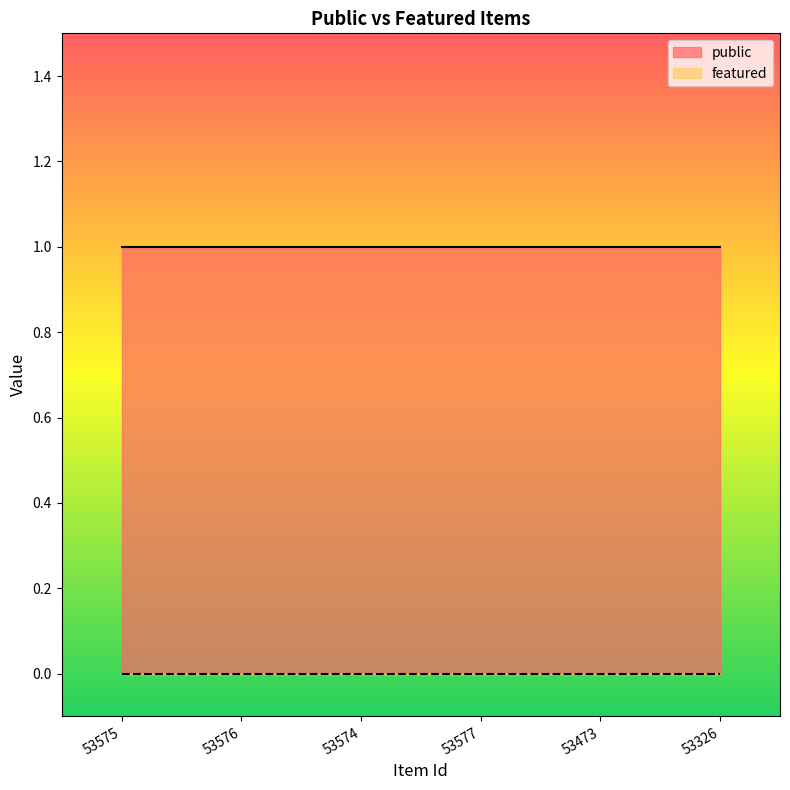

What is the spread (max minus min) of values at 53575?

1